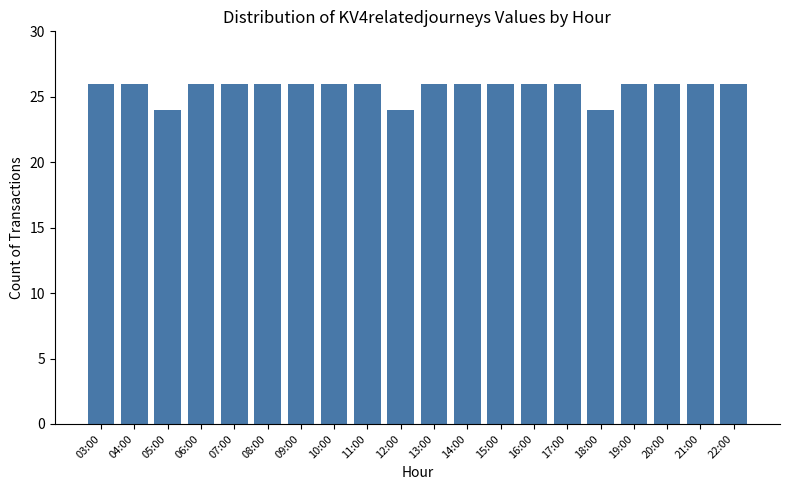

Reading right to left, list all the values displayed in this chart.

26	26	26	26	24	26	26	26	26	26	24	26	26	26	26	26	26	24	26	26